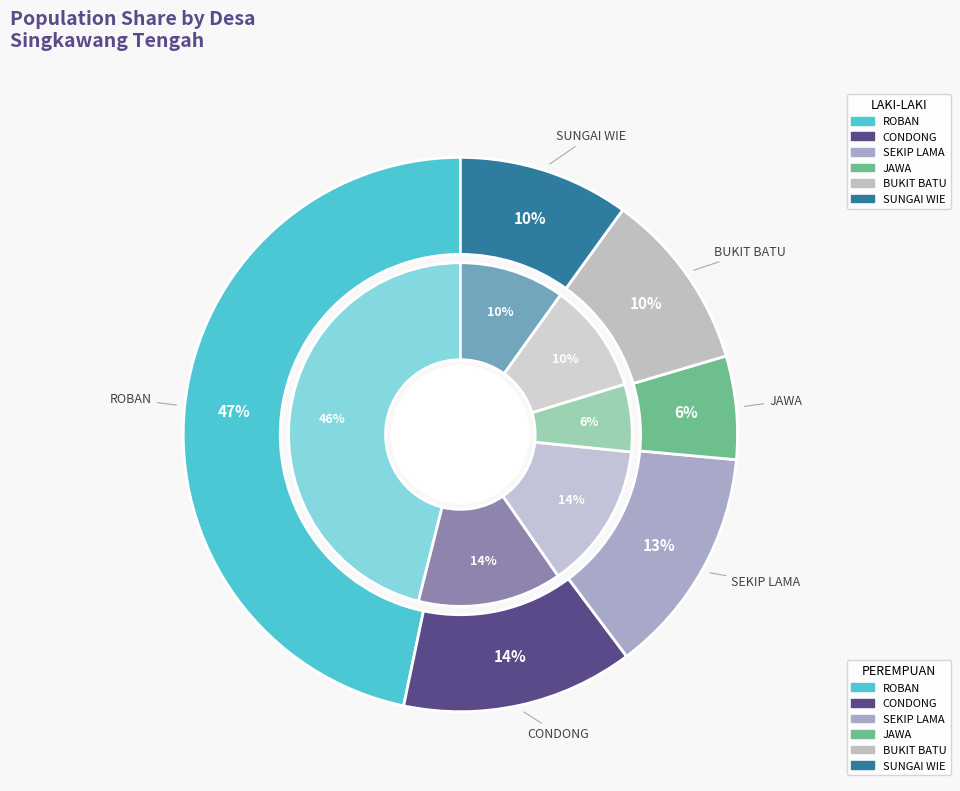

Is it true that ROBAN is 61% of the pie?

False